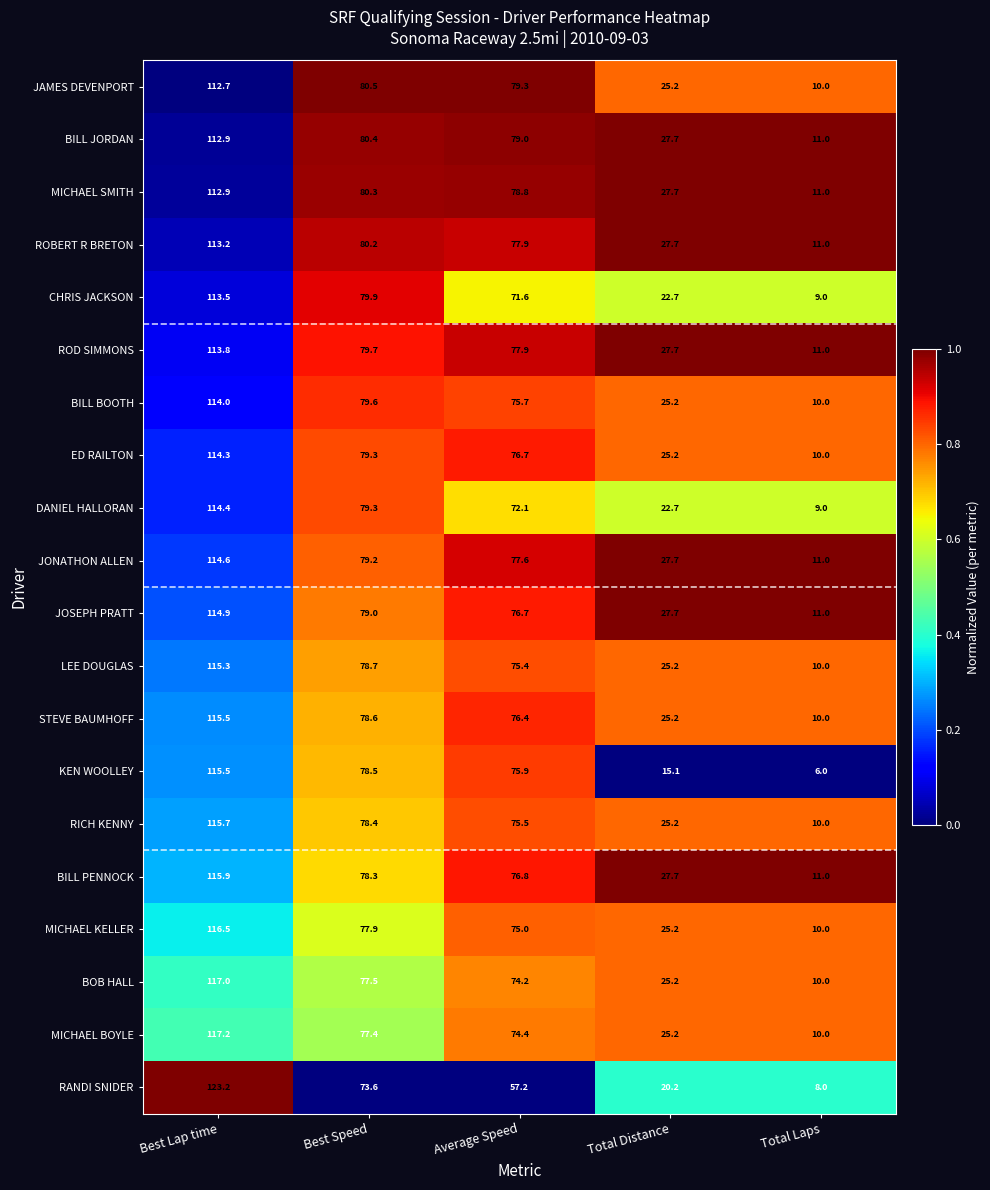

Which category has the highest value across all series?

Best Lap time